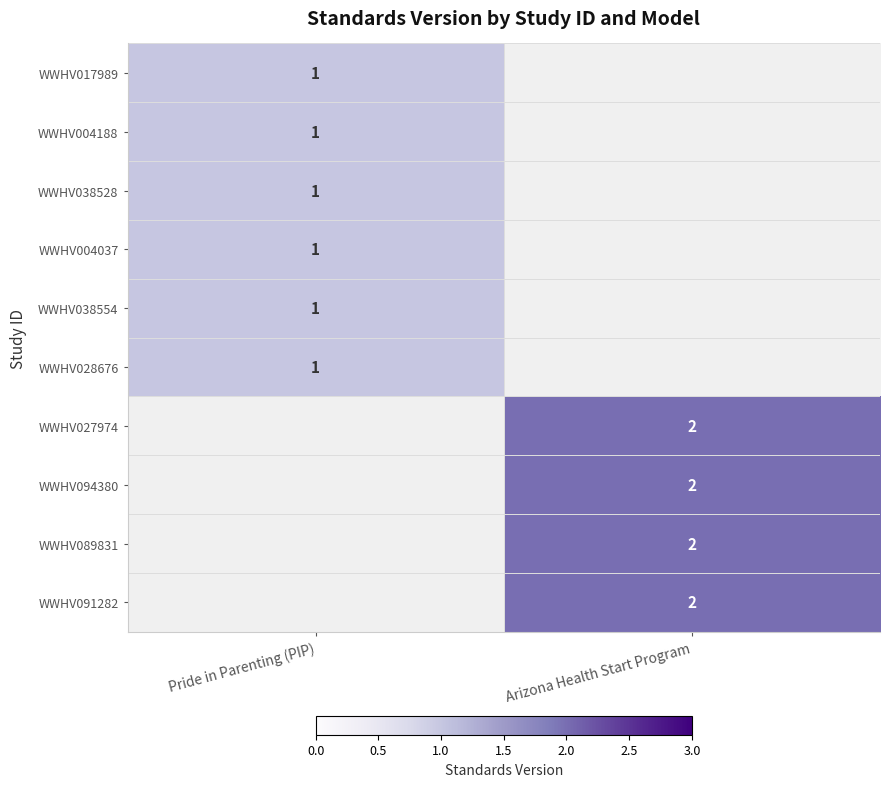

Is the value of WWHV038554 at Pride in Parenting (PIP) greater than the value of WWHV091282 at Arizona Health Start Program?

No